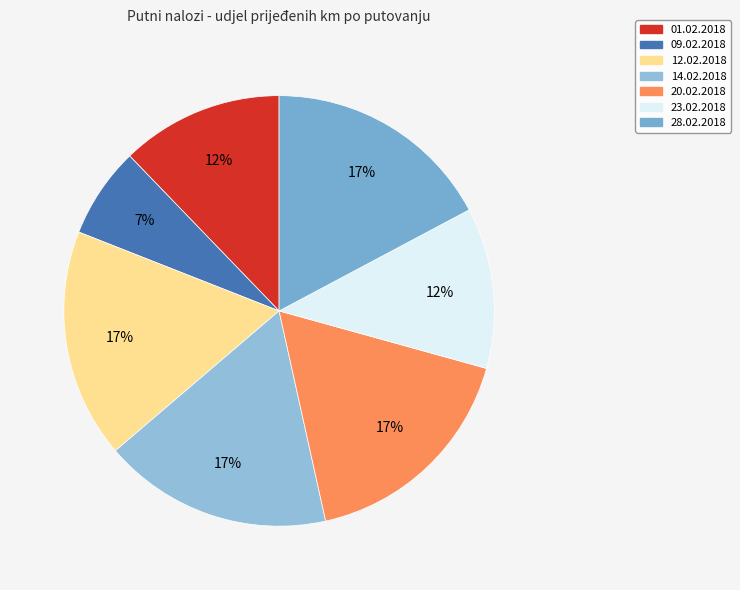

How many segments does this pie chart have?

7